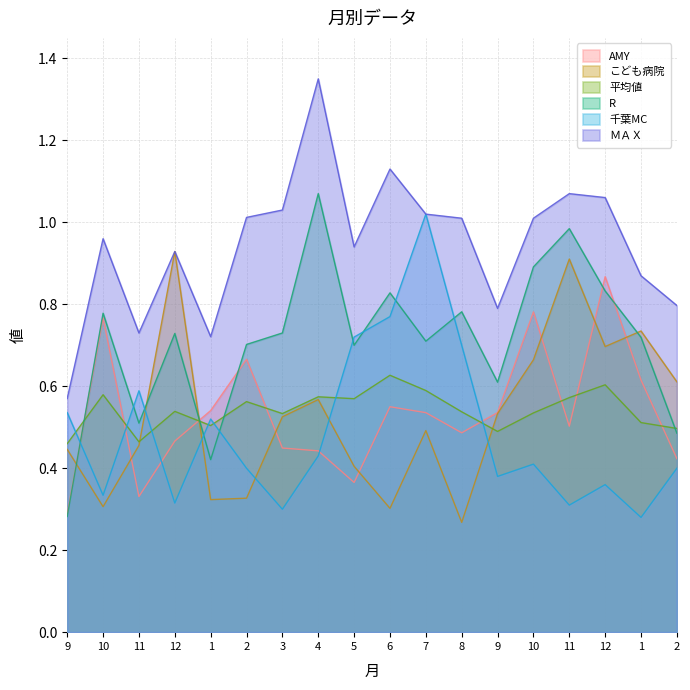

True or false: ＭＡＸ has more than 1 points higher than both neighbors.

True